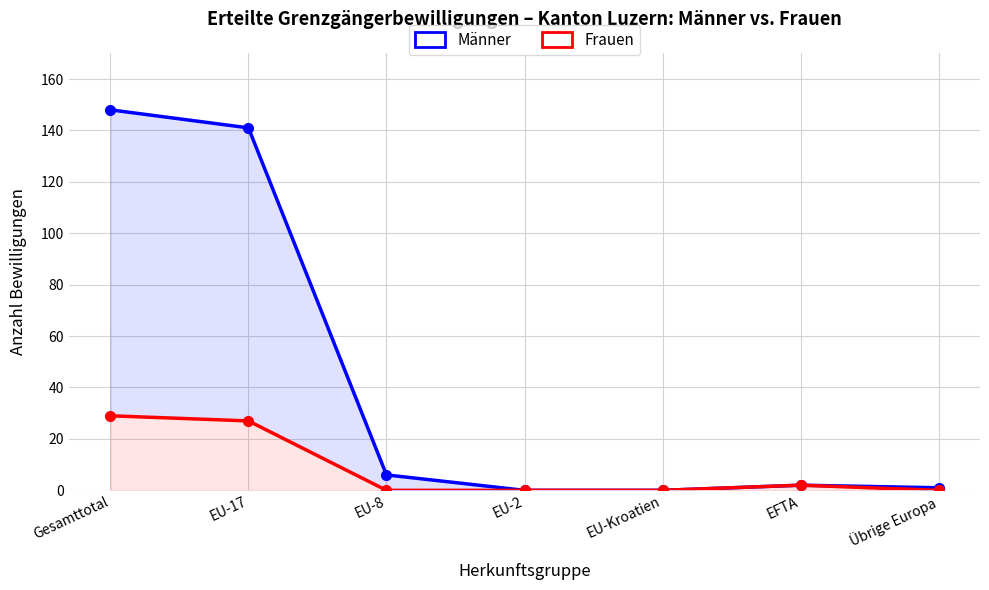

Reading right to left, what are all the values shown in this chart?

Männer: 1	2	0	0	6	141	148
Frauen: 0	2	0	0	0	27	29